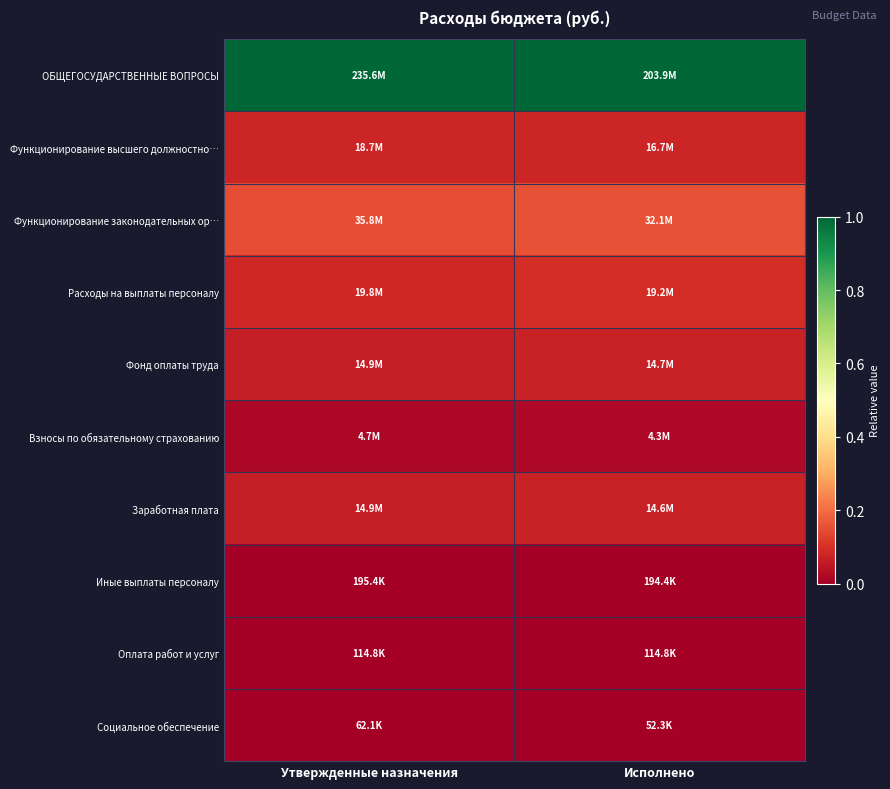

What is the total value across all series at Исполнено?

1.5